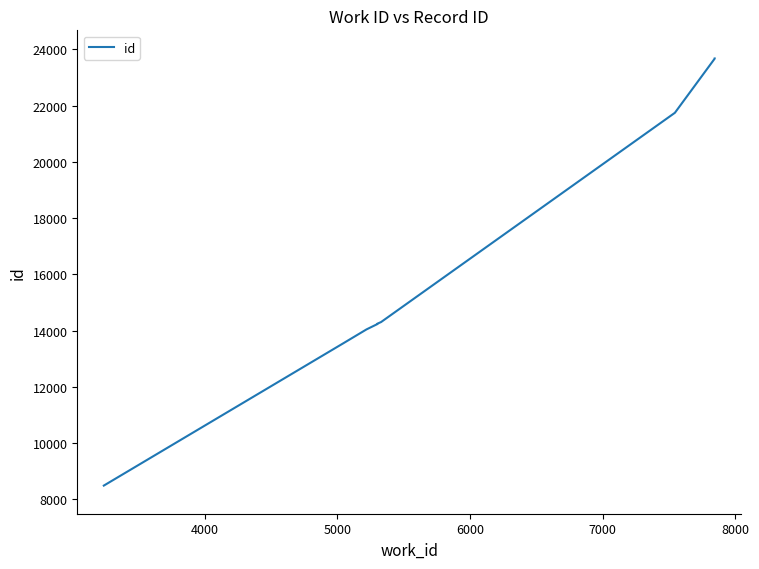

Does the chart display data point markers on the line(s)?

No